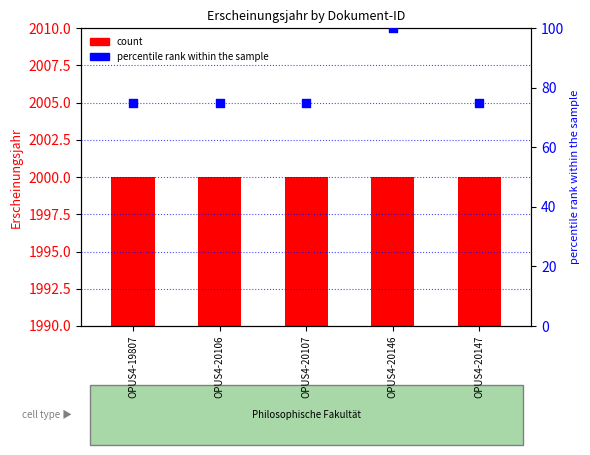

At which category is the sum across all series the highest?

OPUS4-20146